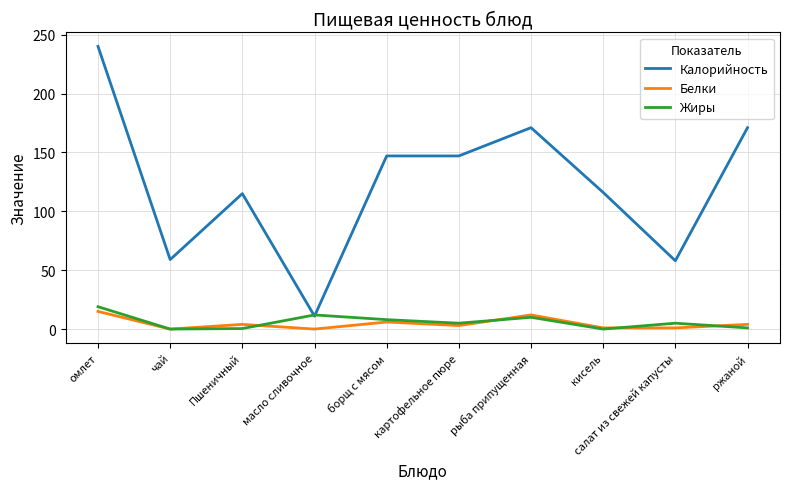

What is the greatest value displayed?

240.0